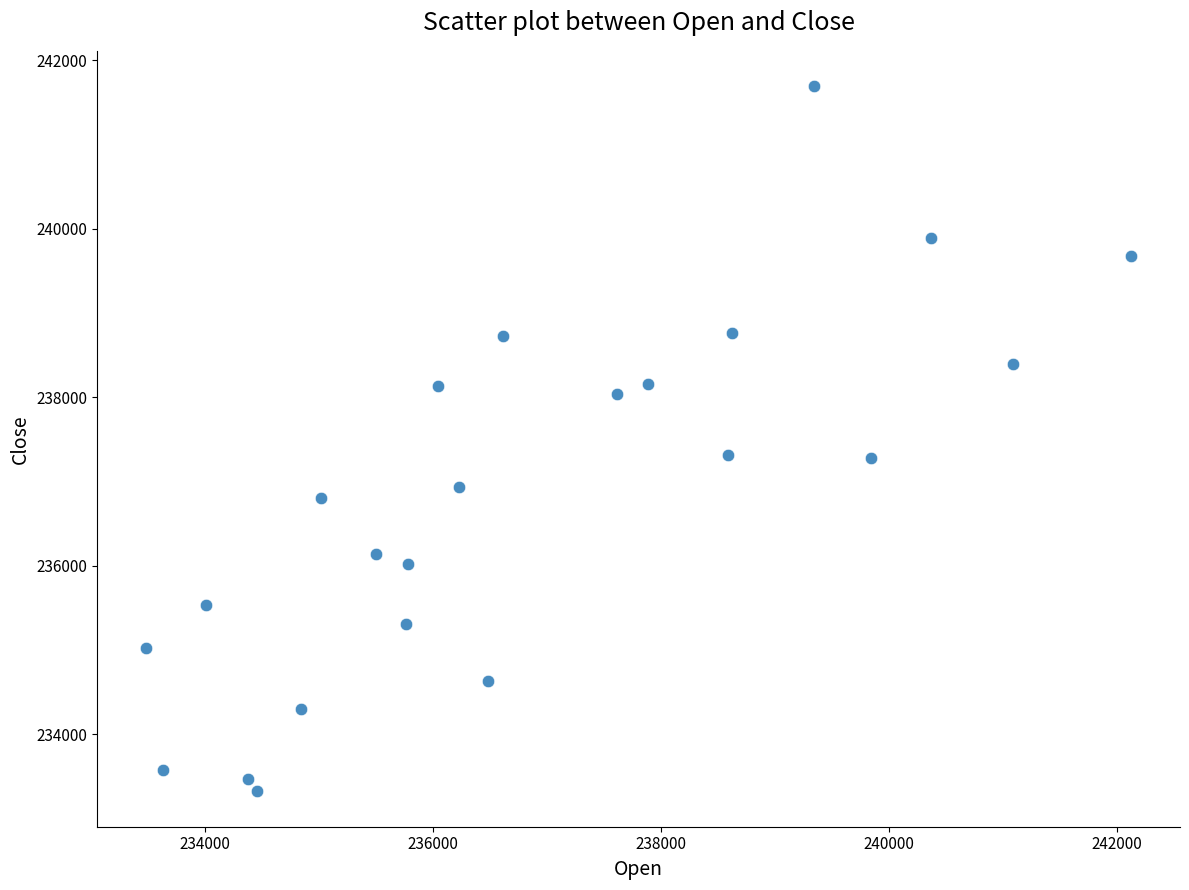

What is the range of Y values (max minus min)?

8372